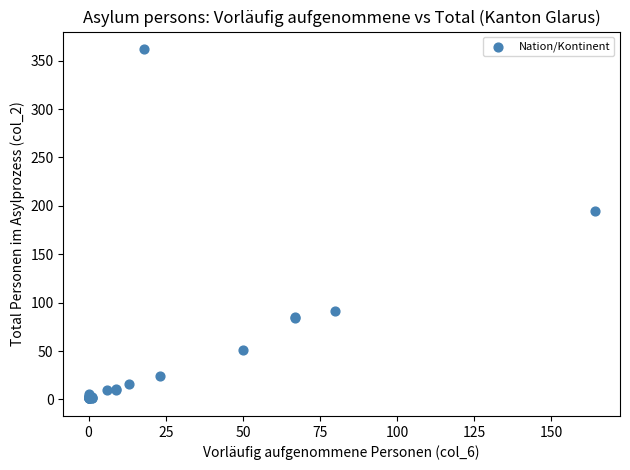

What Y value in the scatter plot is closest to 181?

195